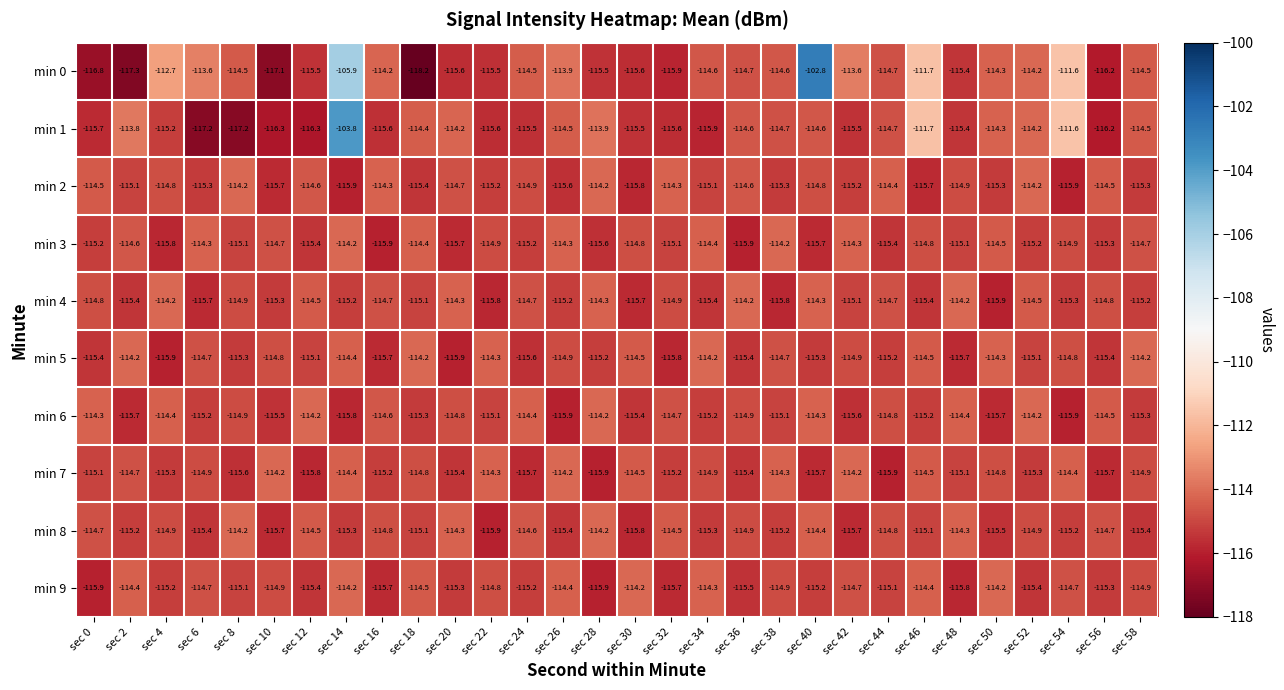

At which category is the sum across all series the highest?

sec 14